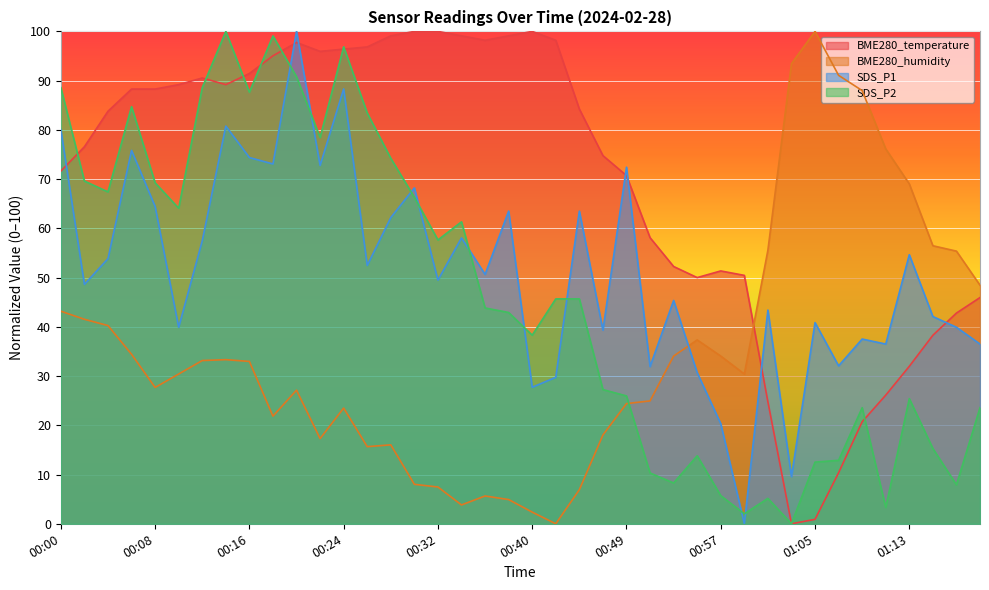

Which series has the largest range (max minus min)?

BME280_temperature